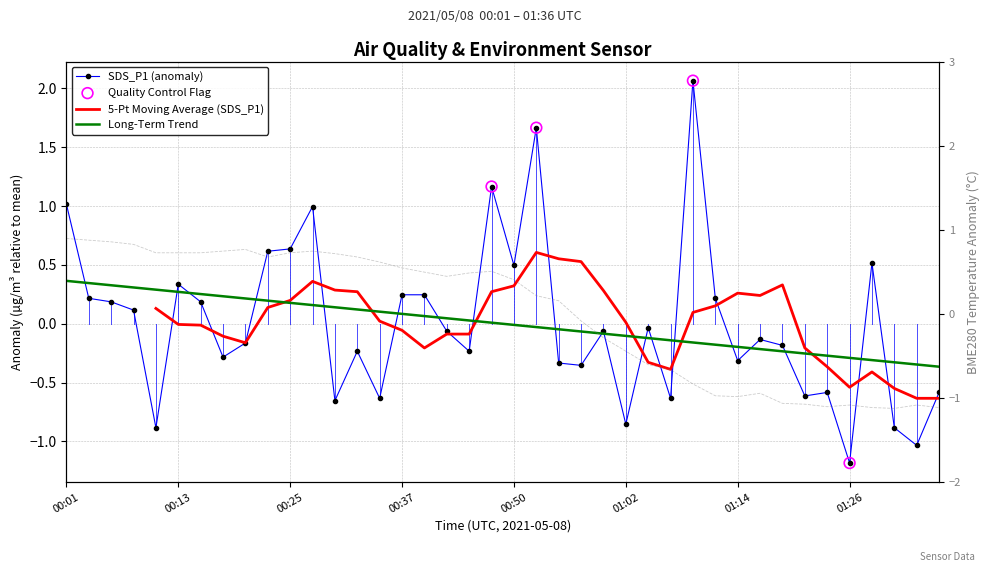

At which category is the sum across all series the highest?

00:01